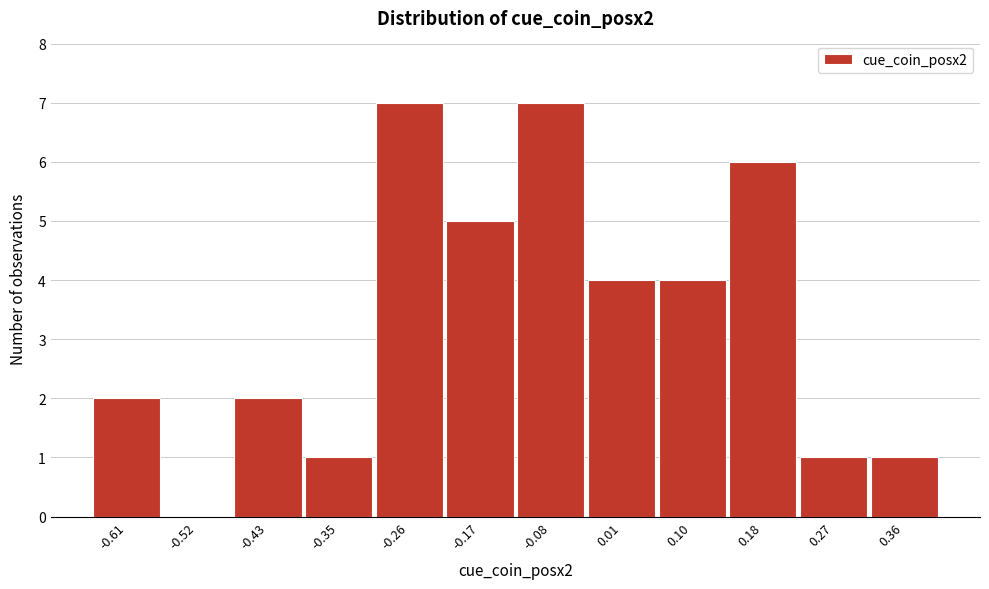

Reading right to left, transcribe all the data shown in this chart.

0.36=1	0.27=1	0.18=6	0.10=4	0.01=4	-0.08=7	-0.17=5	-0.26=7	-0.35=1	-0.43=2	-0.52=0	-0.61=2